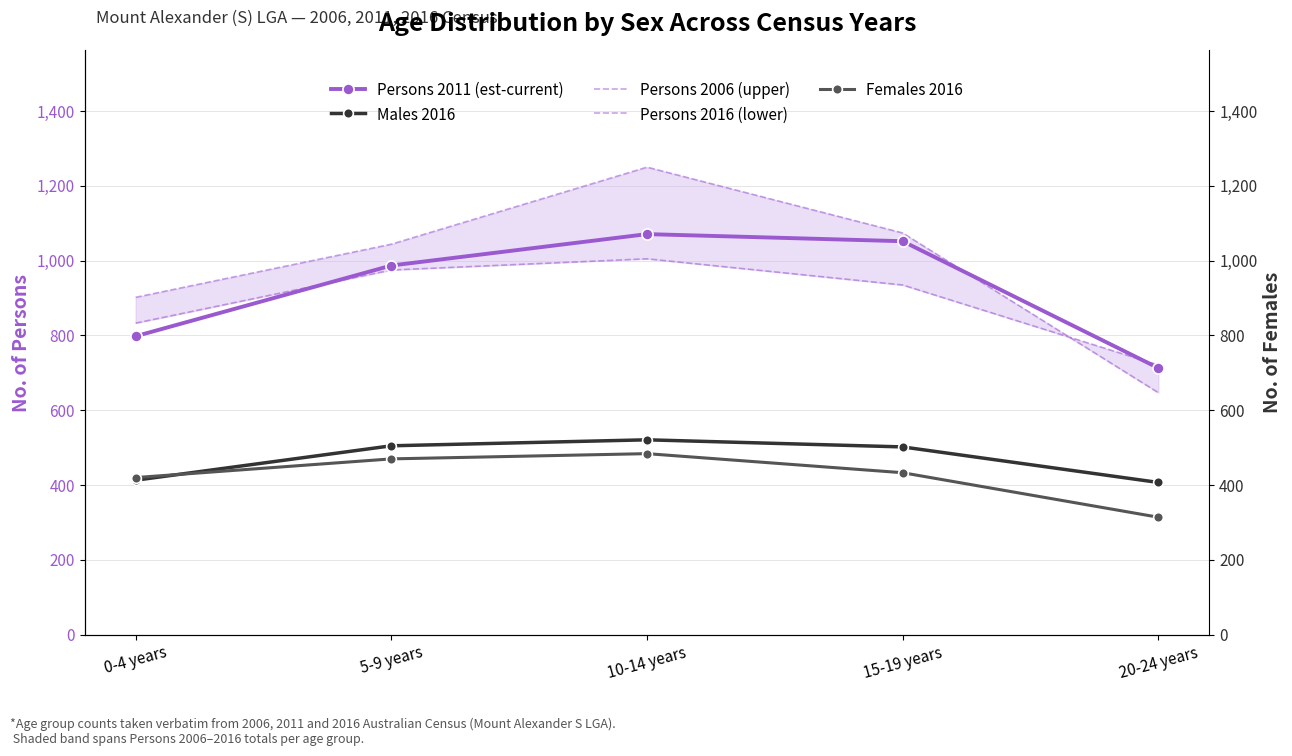

At which category is the sum across all series the highest?

10-14 years